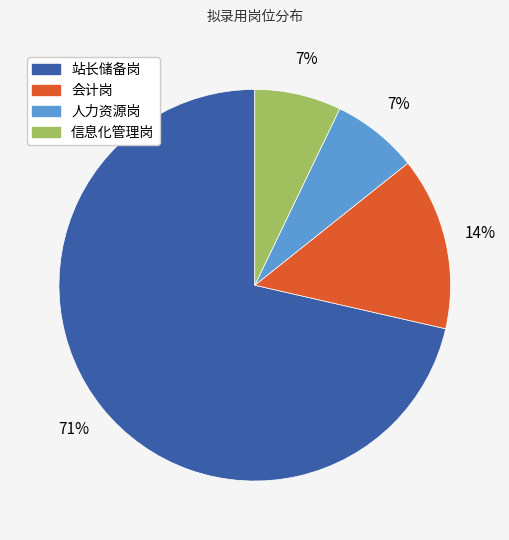

Combined, do 人力资源岗 and 会计岗 account for over 50%?

No